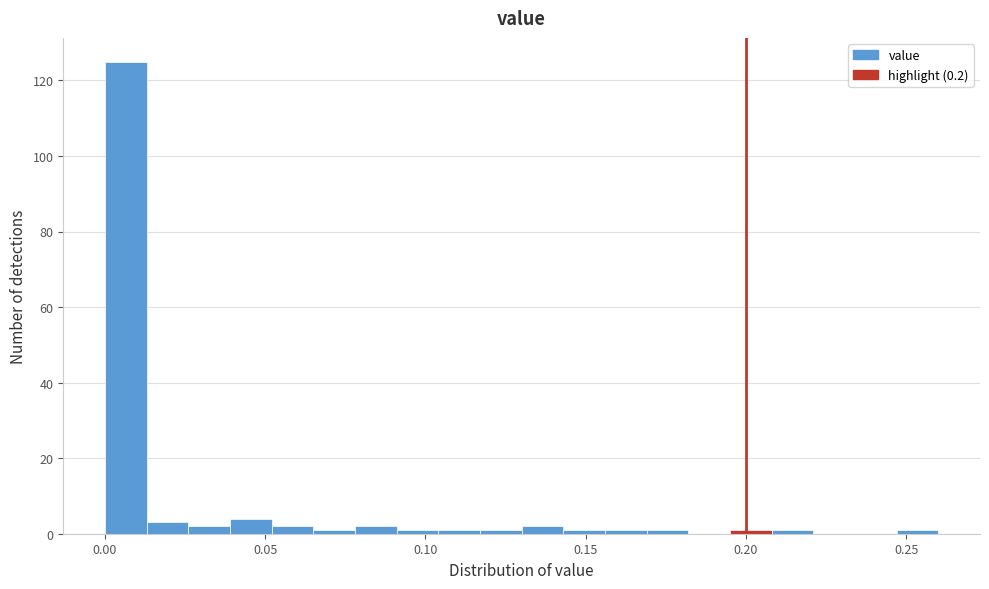

Around what value on the x-axis is the tallest bar? Give the approximate position of its centre, as read against the axis.

0.005